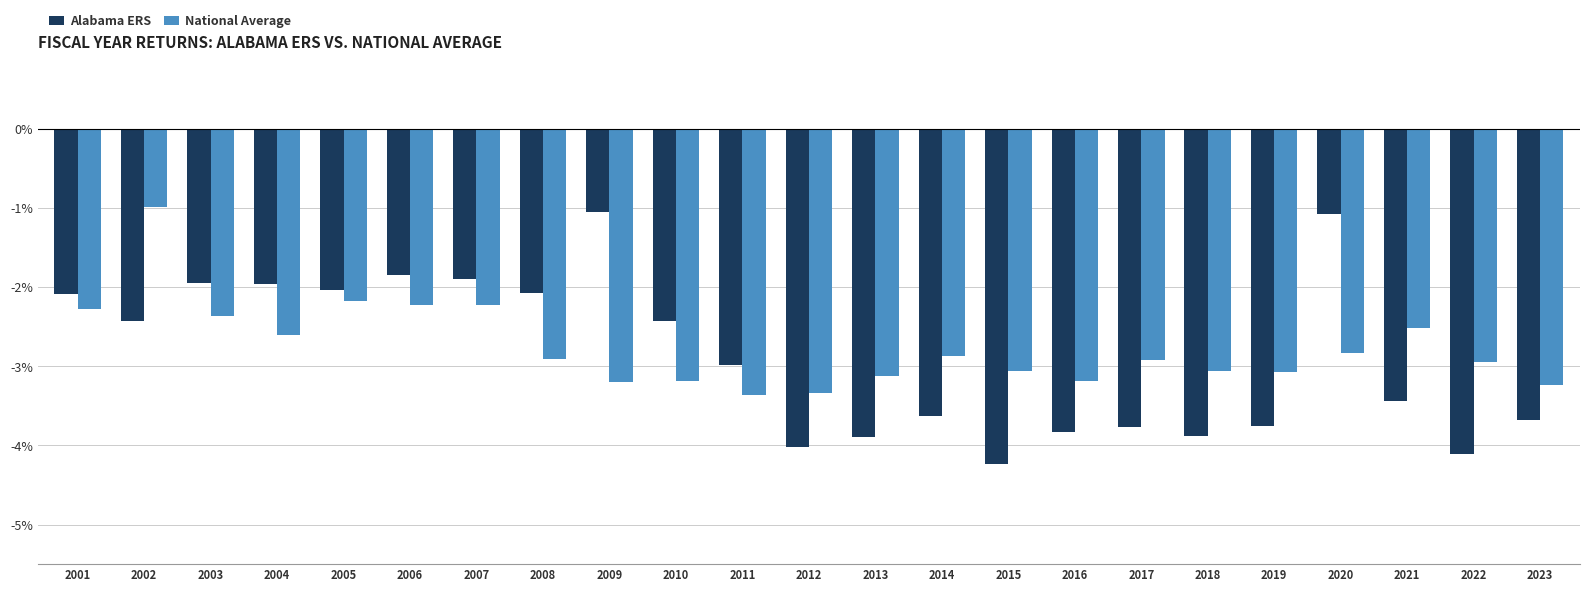

What value does the National Average series have at 2023?

-3.2